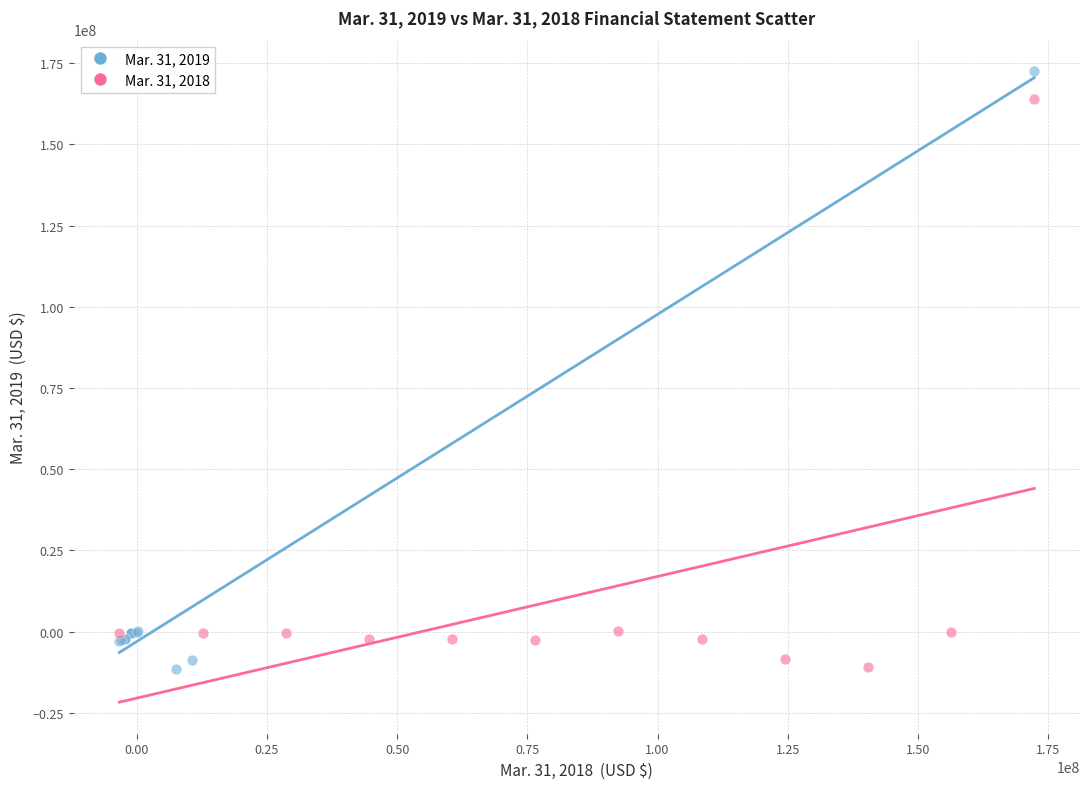

Which series reaches the maximum Y coordinate?

Mar. 31, 2019